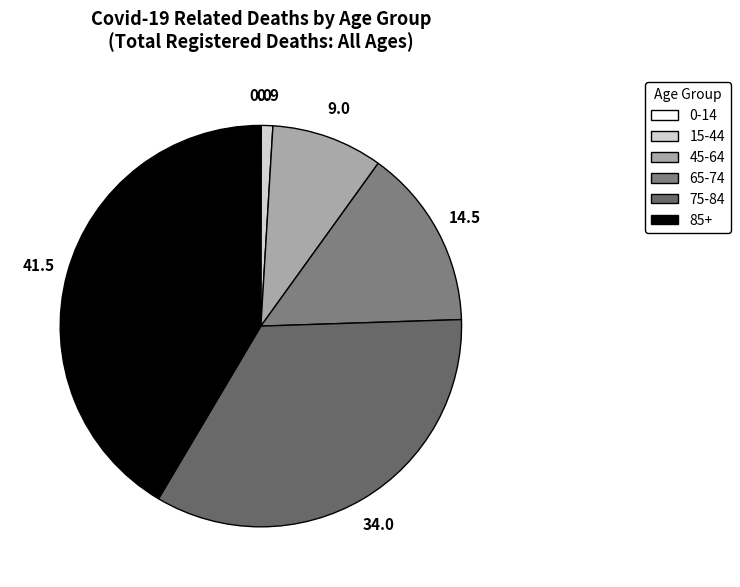

To the nearest percent, what is the average slice percentage?

17%